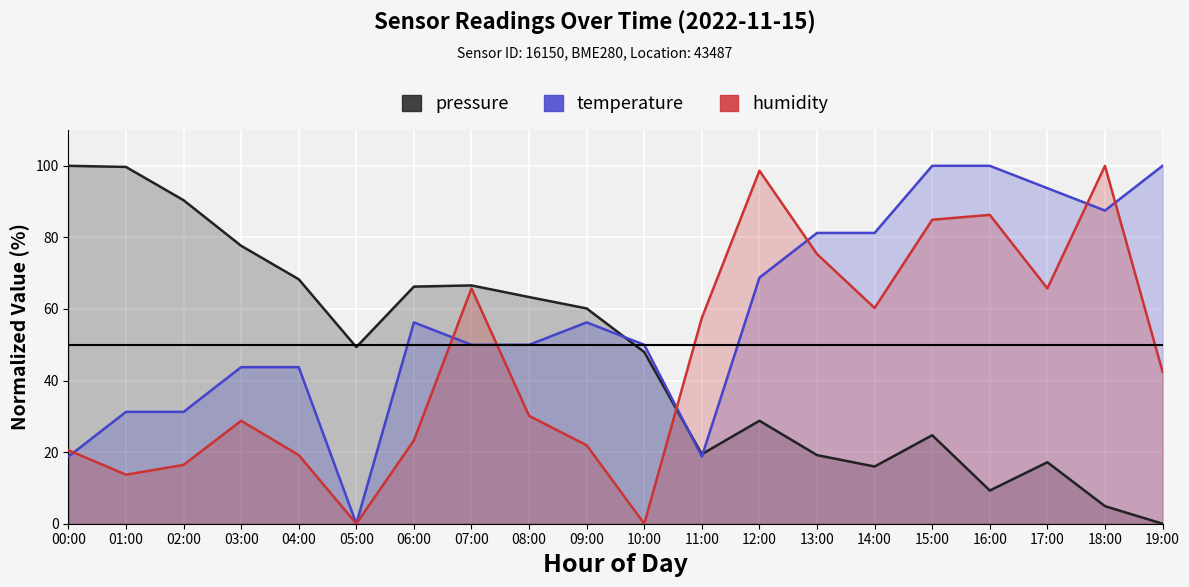

How many lines are shown in the chart?

3